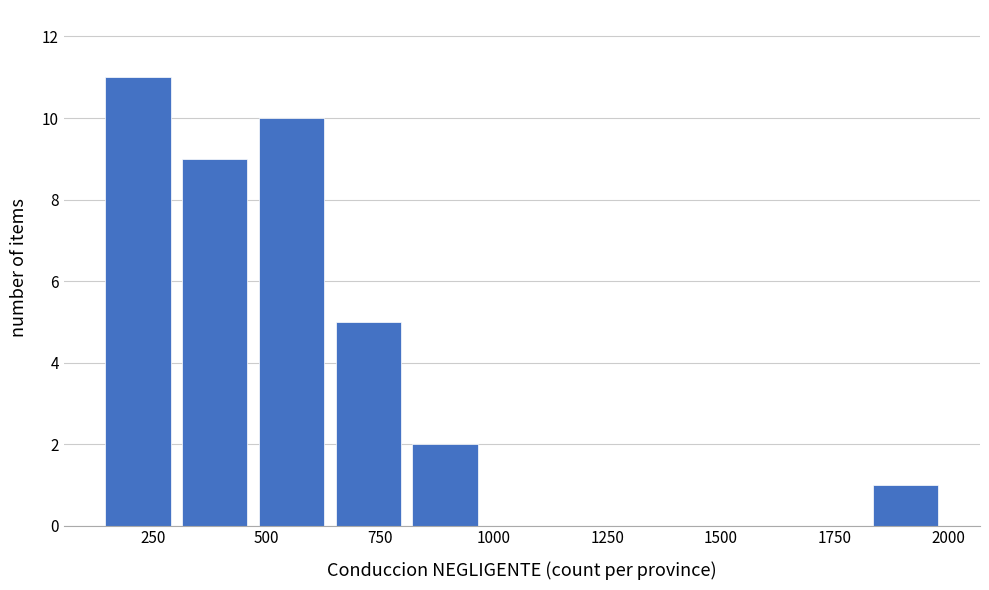

Read against the x-axis, roughly where is the centre of the tallest bar?

200